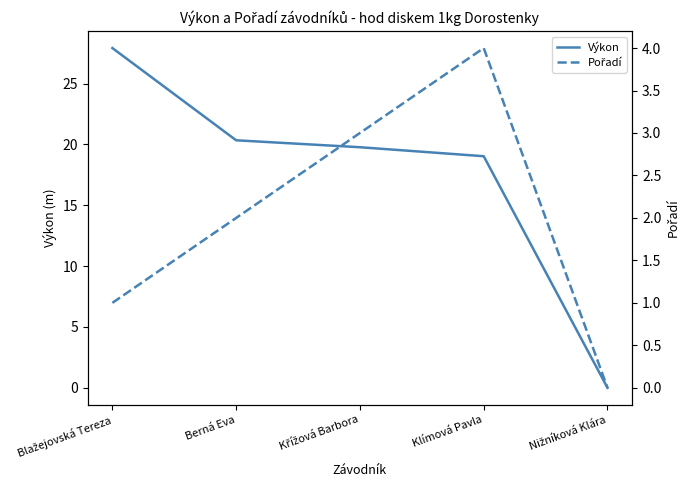

At Klímová Pavla, list the series in order from smallest to largest.

Pořadí, Výkon